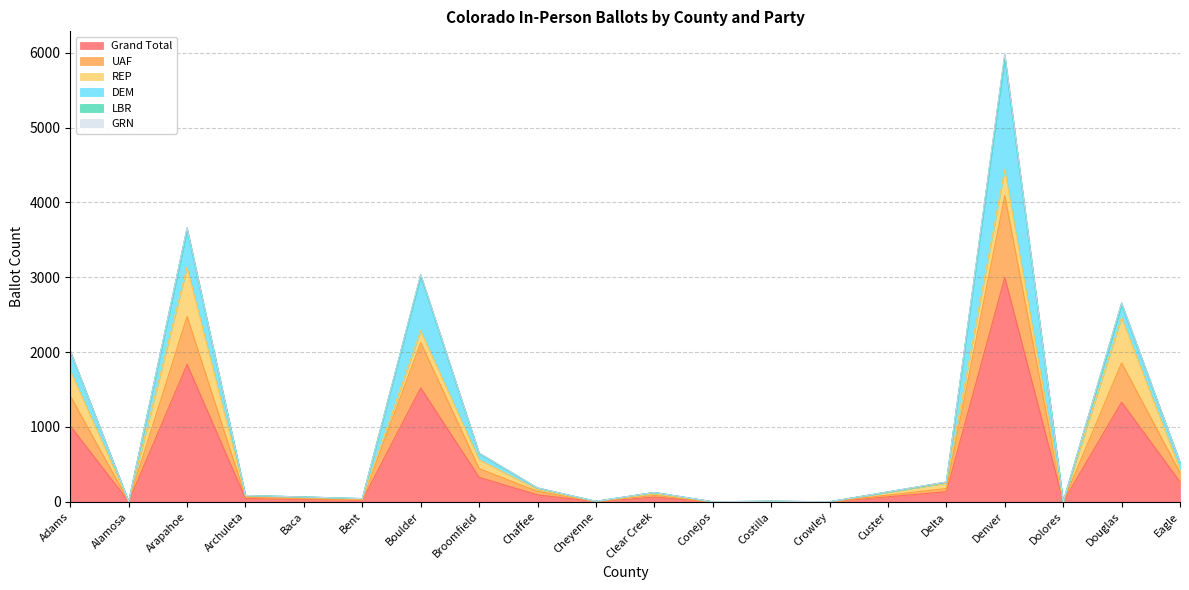

How many values in Grand Total are above zero?

17